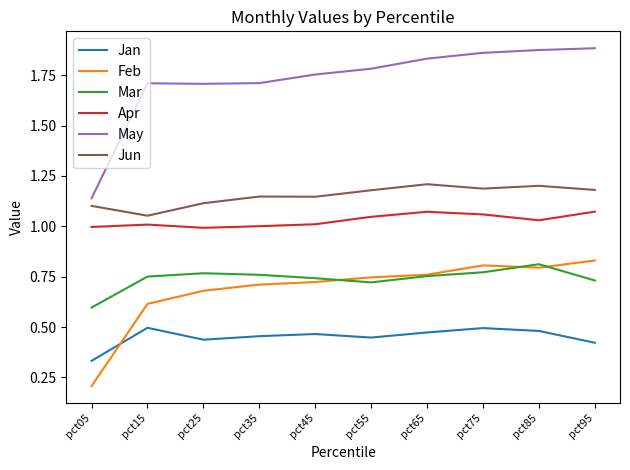

Which series has the largest total across all categories?

May